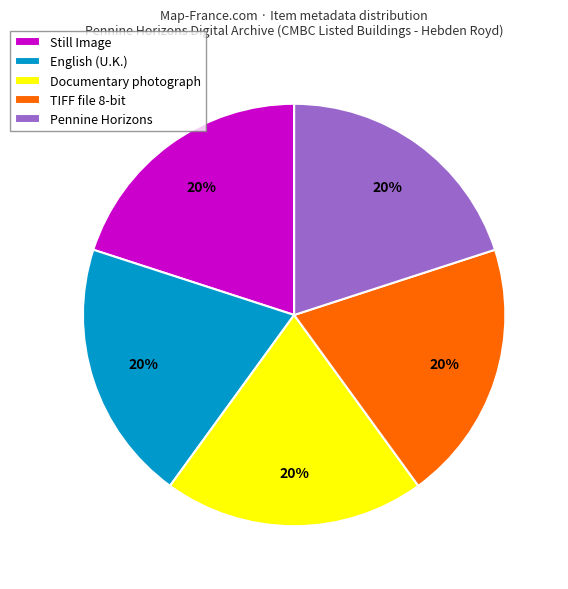

To the nearest percent, what percentage of the pie is English (U.K.)?

20%